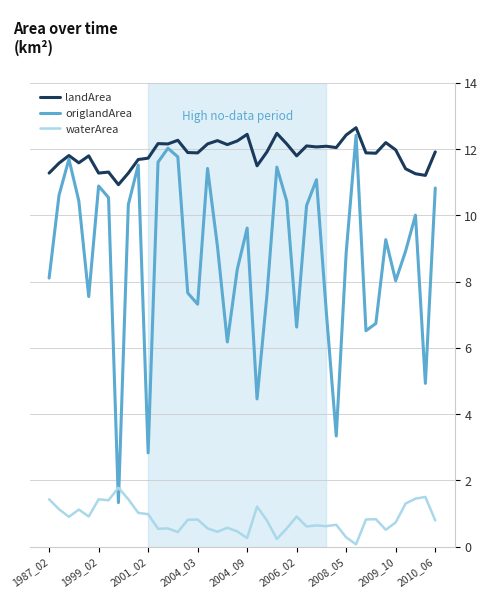

Rank the series by their average value, from highest to lowest.

landArea, origlandArea, waterArea